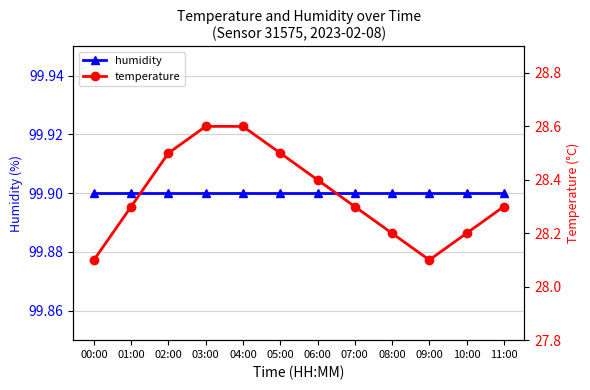

Which category has the lowest value in the temperature series?

00:00